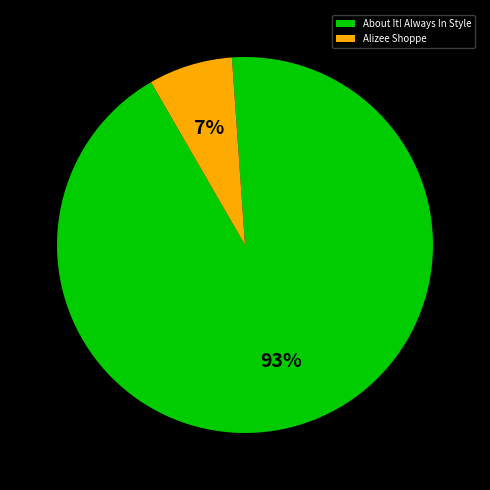

True or false: Alizee Shoppe accounts for 7% of the total.

True